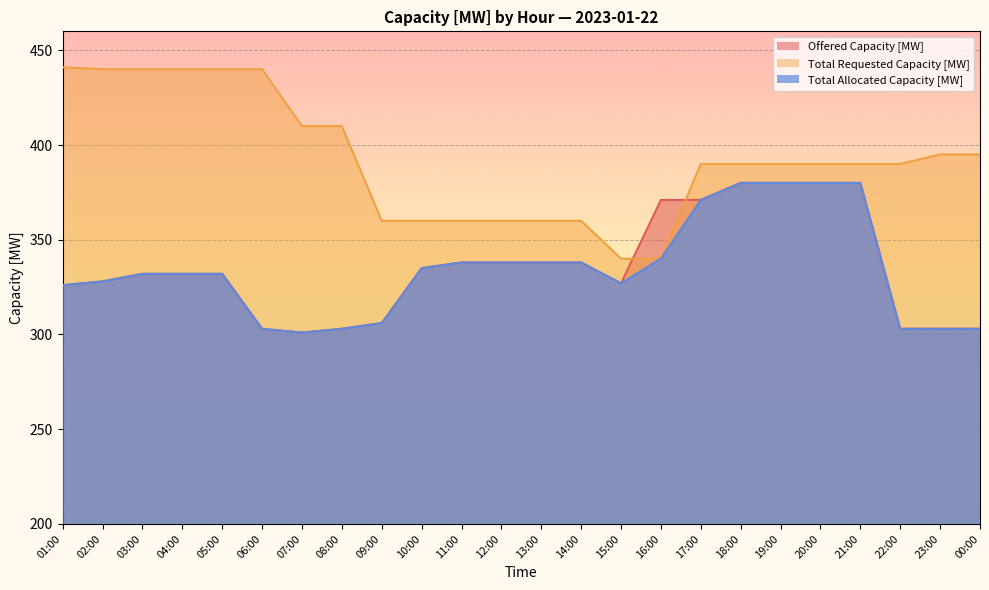

True or false: Total Requested Capacity [MW] has a value of 440 at 03:00.

True